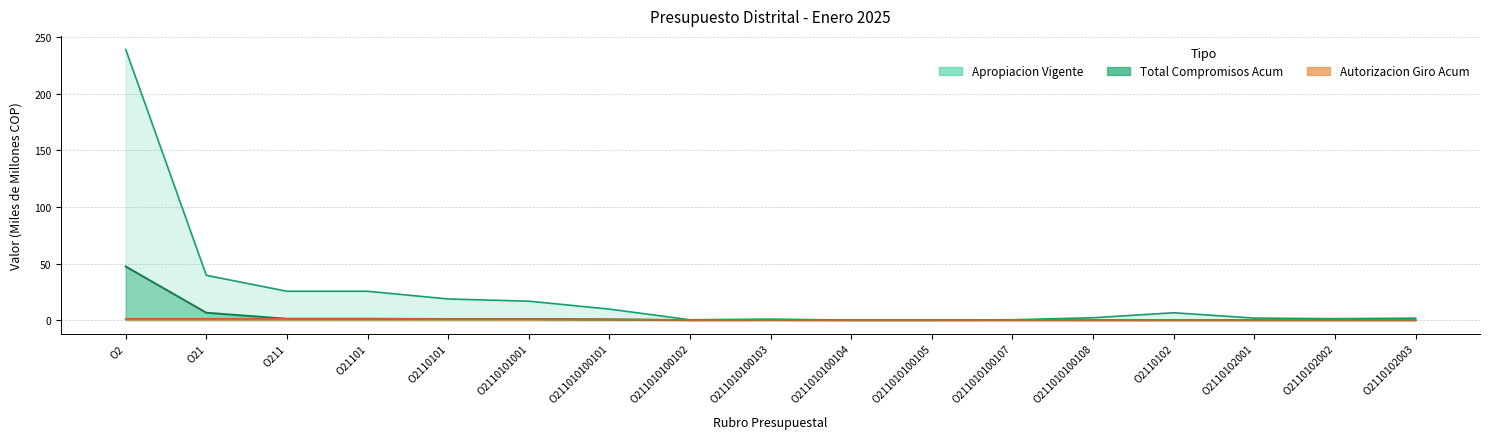

What is the label of the 2nd point from the left?

O21